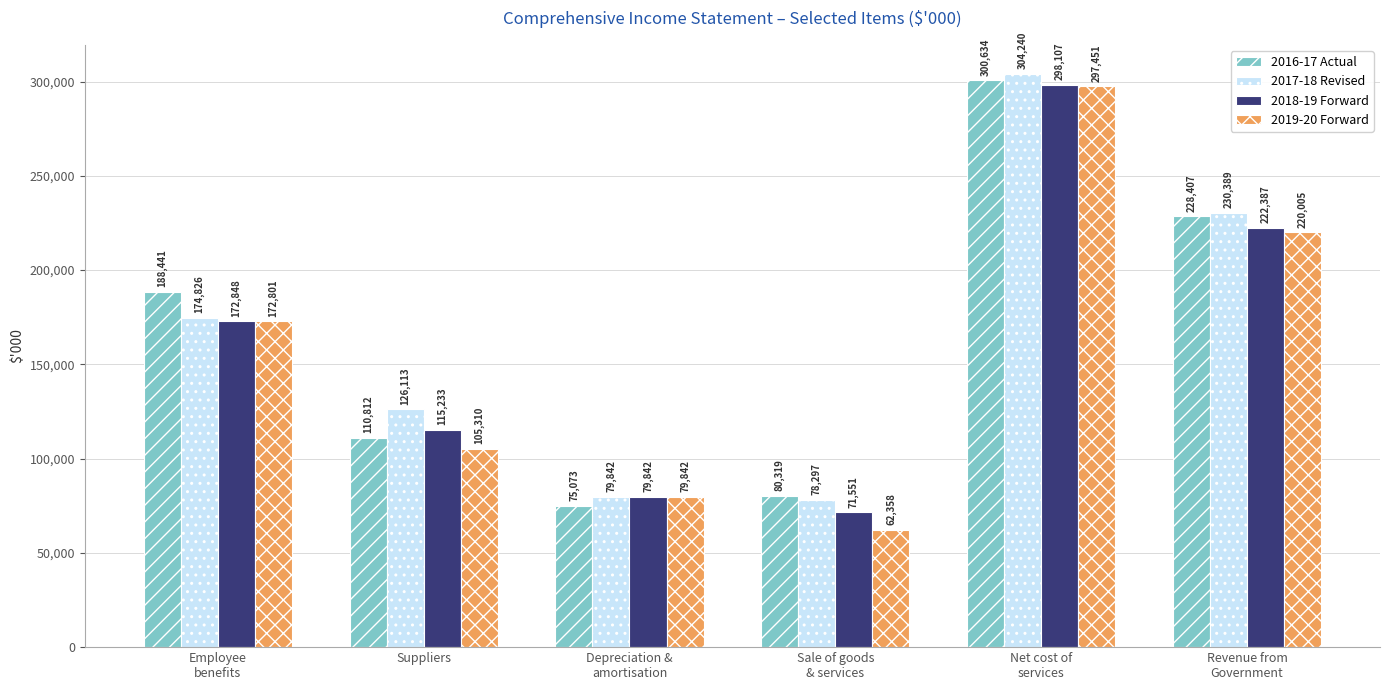

List the labels in order of 2019-20 Forward value, largest first.

Net cost of
services, Revenue from
Government, Employee
benefits, Suppliers, Depreciation &
amortisation, Sale of goods
& services